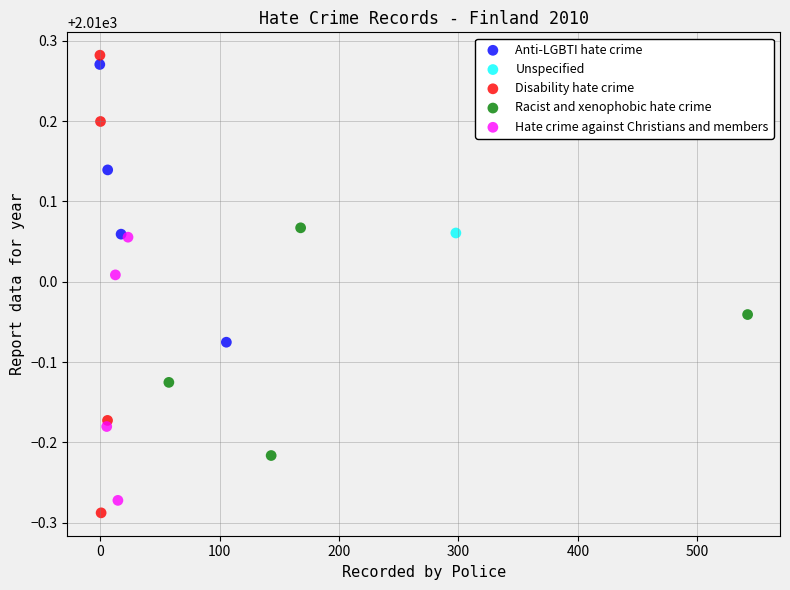

What are all the series names shown in the legend?

Anti-LGBTI hate crime, Unspecified, Disability hate crime, Racist and xenophobic hate crime, Hate crime against Christians and members